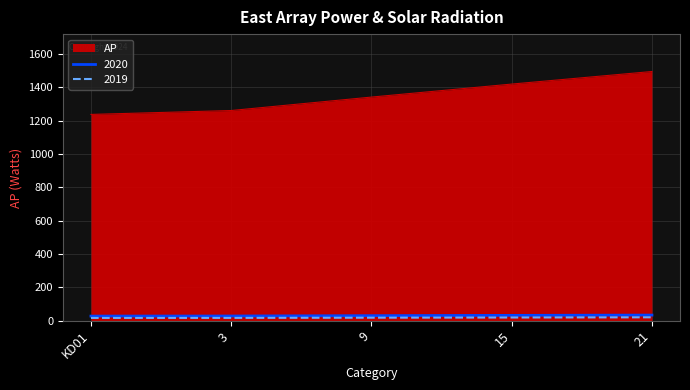

Which series changed the most between KD01 and 21?

AP